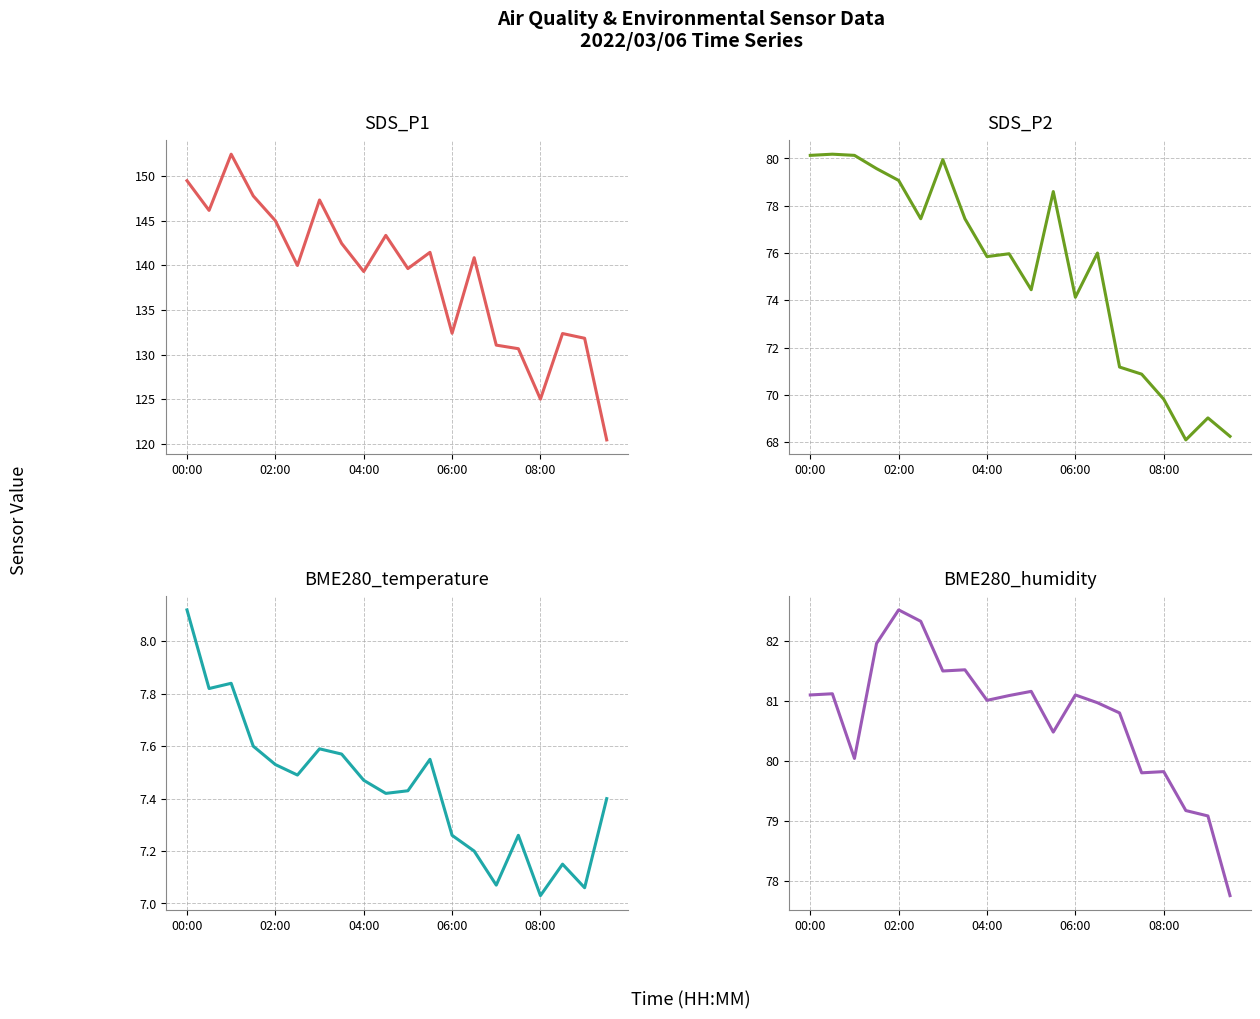

Between 04:00 and 16, which series saw the biggest shift?

SDS_P1